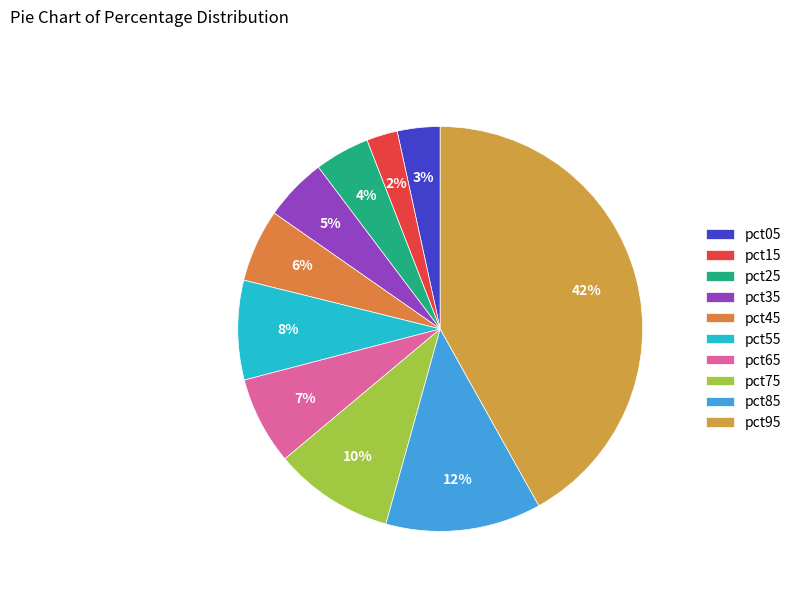

To the nearest percent, what is the average slice percentage?

10%